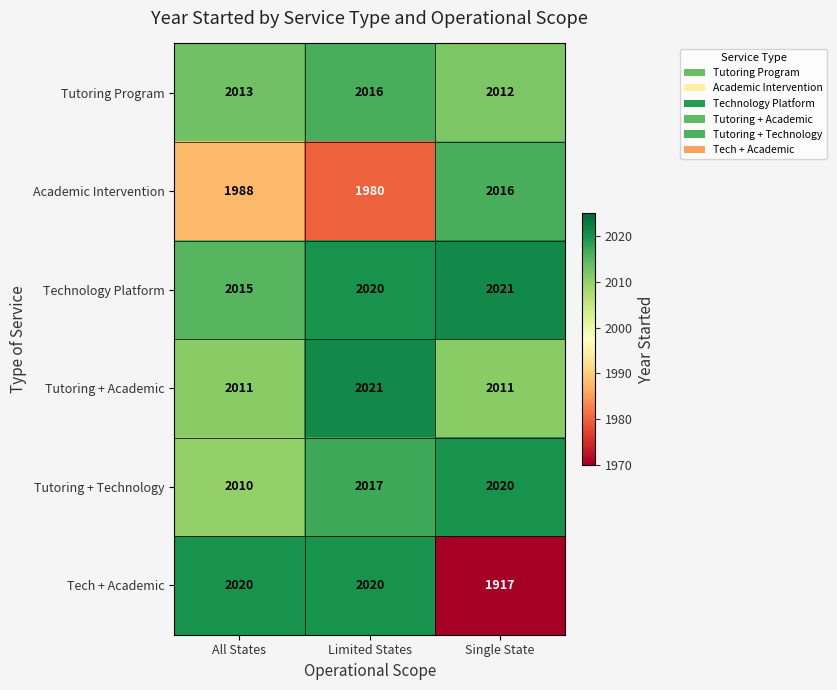

Is it true that Tutoring Program equals 2012 at Single State?

True